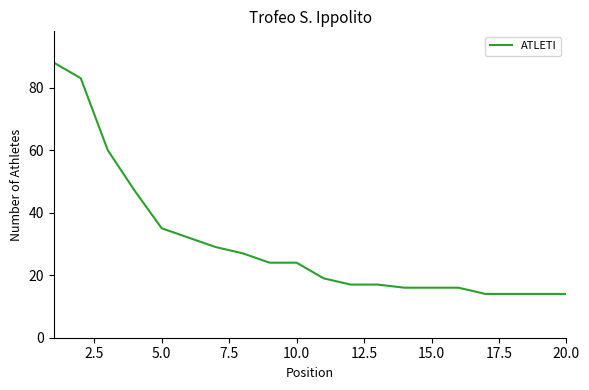

How many lines are shown in the chart?

1